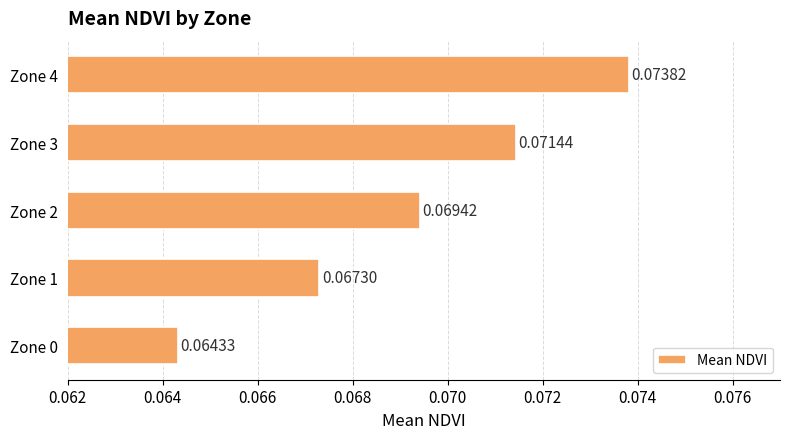

Rank the categories by value from lowest to highest.

Zone 0, Zone 1, Zone 2, Zone 3, Zone 4